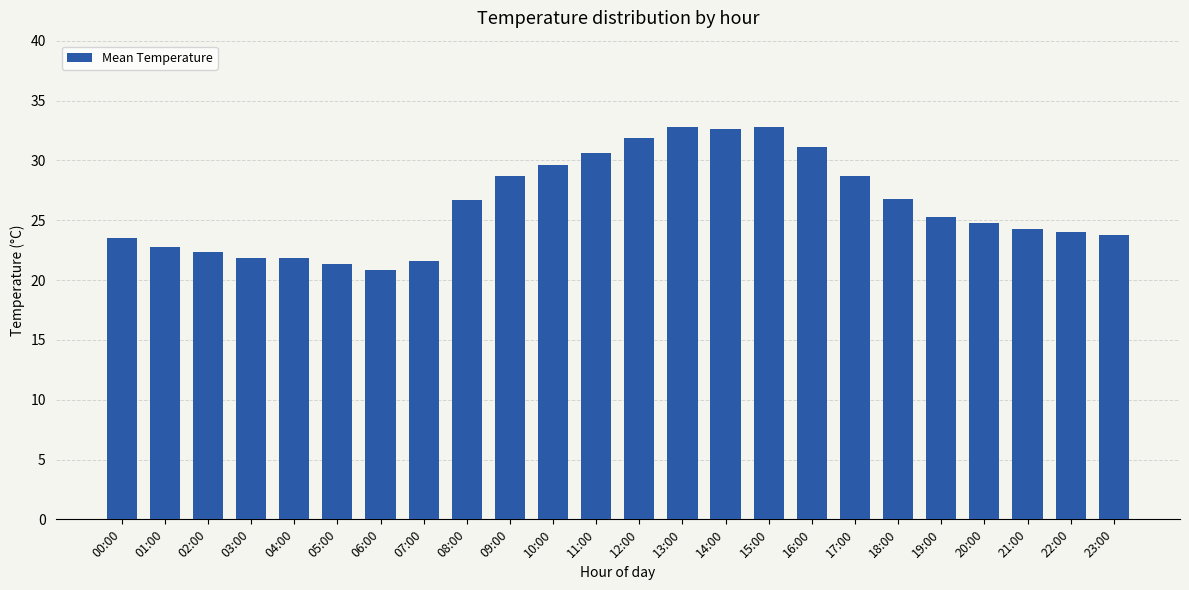

What is the sum of the values at 18:00 and 21:00?

51.0